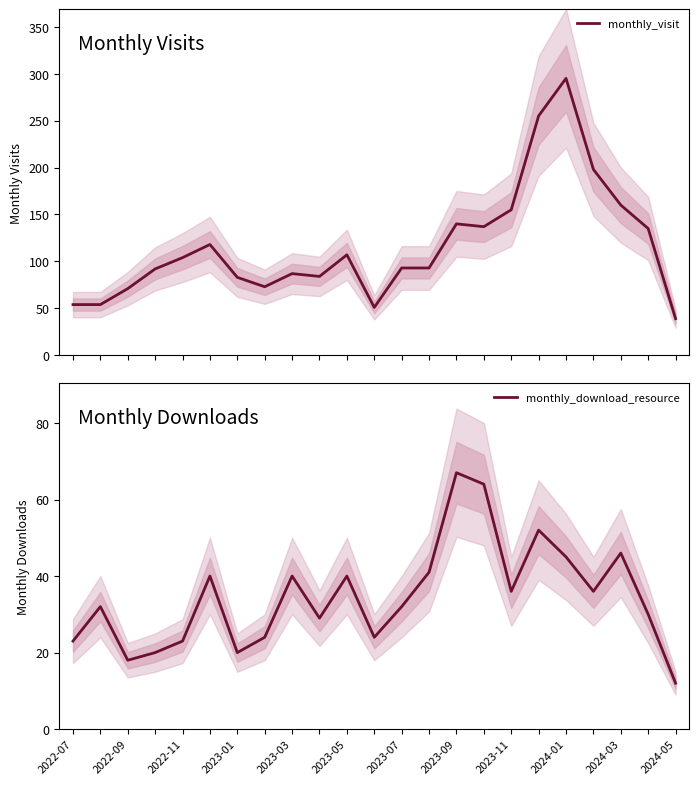

At which label does monthly_download_resource reach its peak?

2023-09